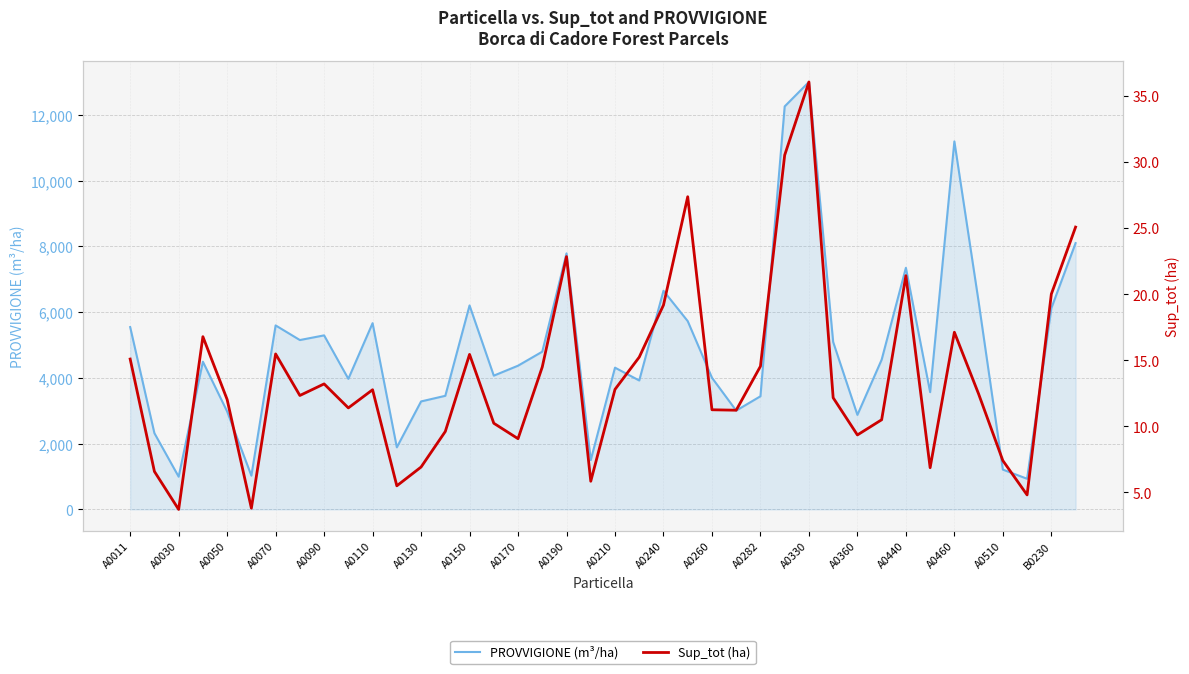

True or false: PROVVIGIONE (m³/ha) has a value of 3922 at A0360.

False